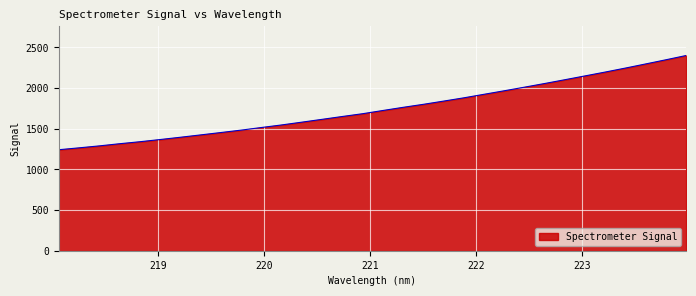

What is the difference between the maximum and minimum values?

1158.8